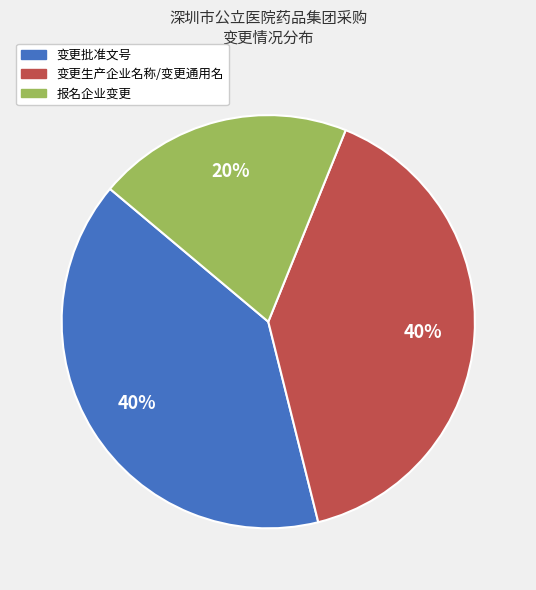

What is the ratio of the value at 变更批准文号 to the value at 报名企业变更?

2.0